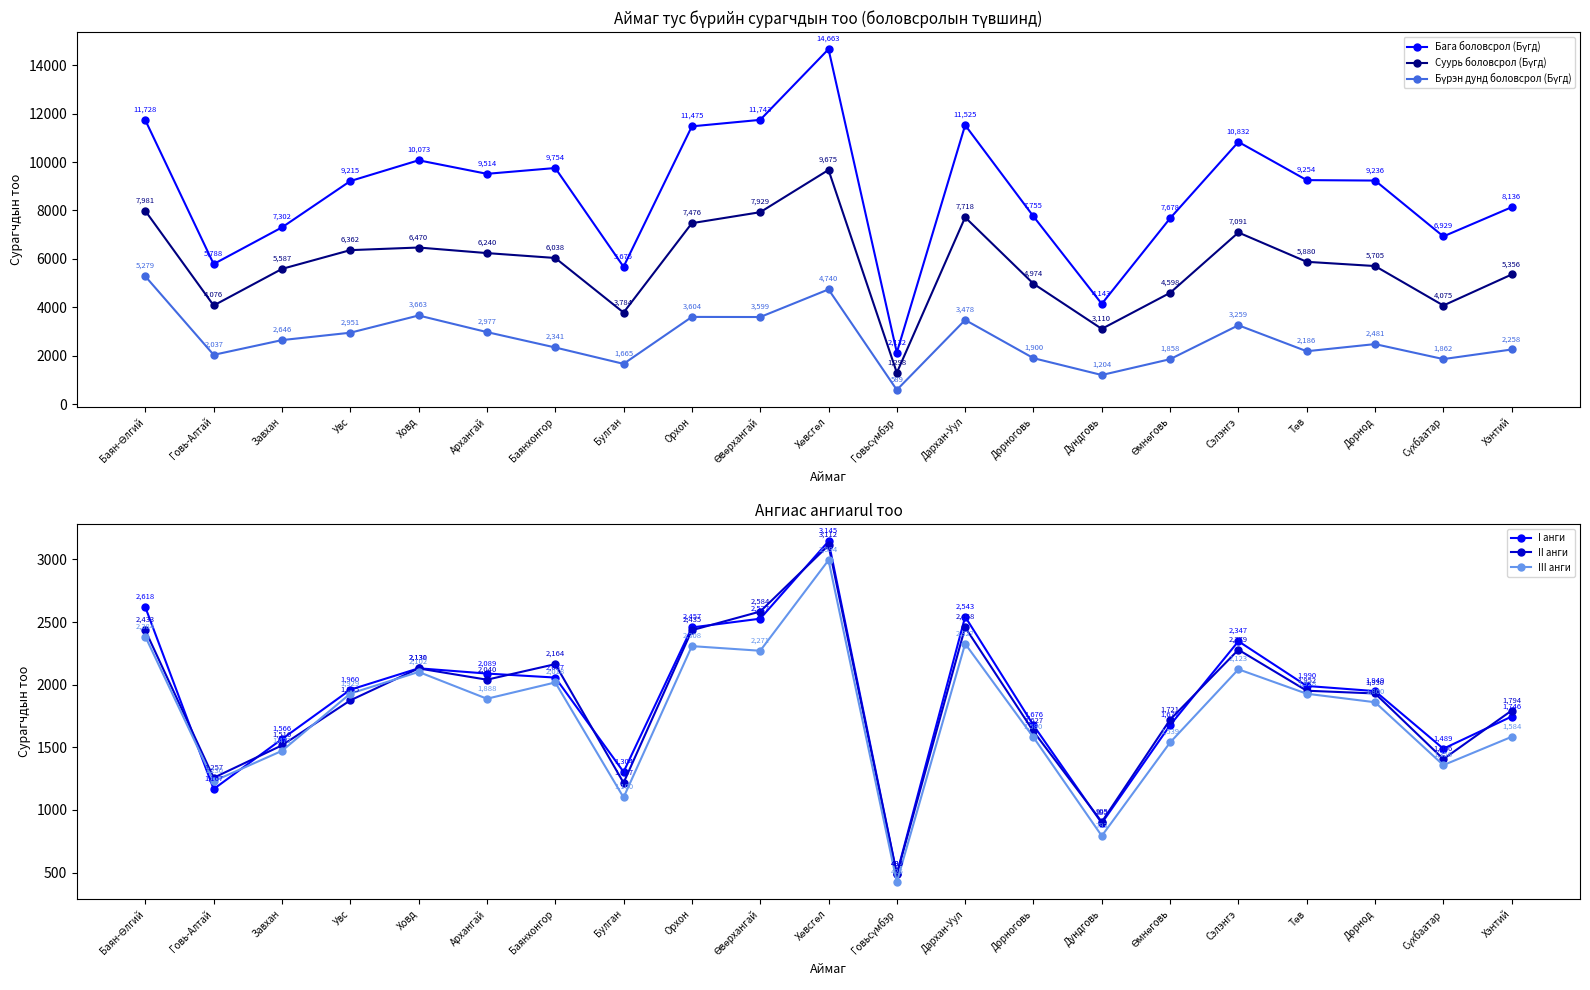

What position from the right is Ховд?

17